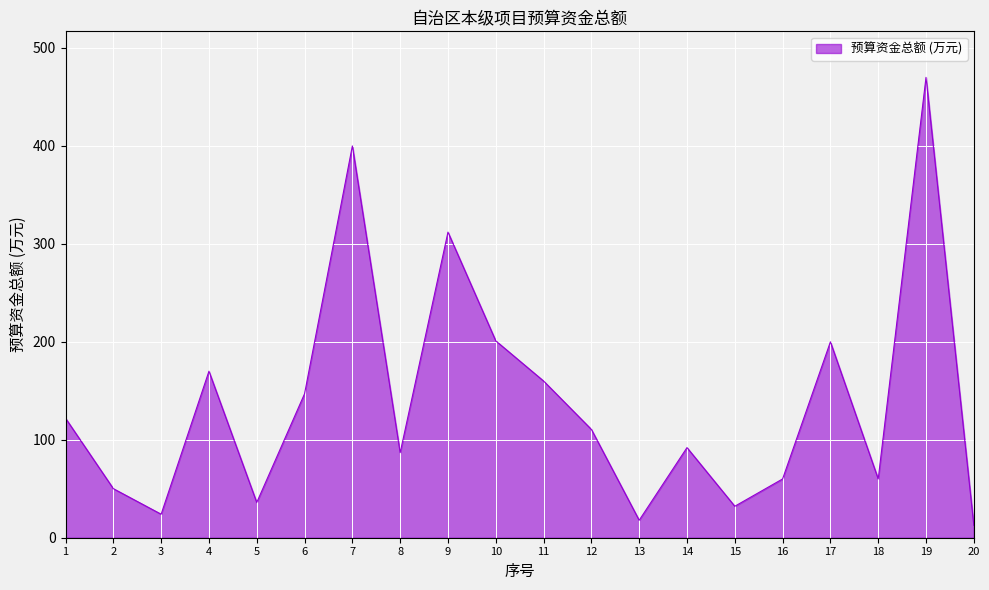

How many values exceed 110?

10